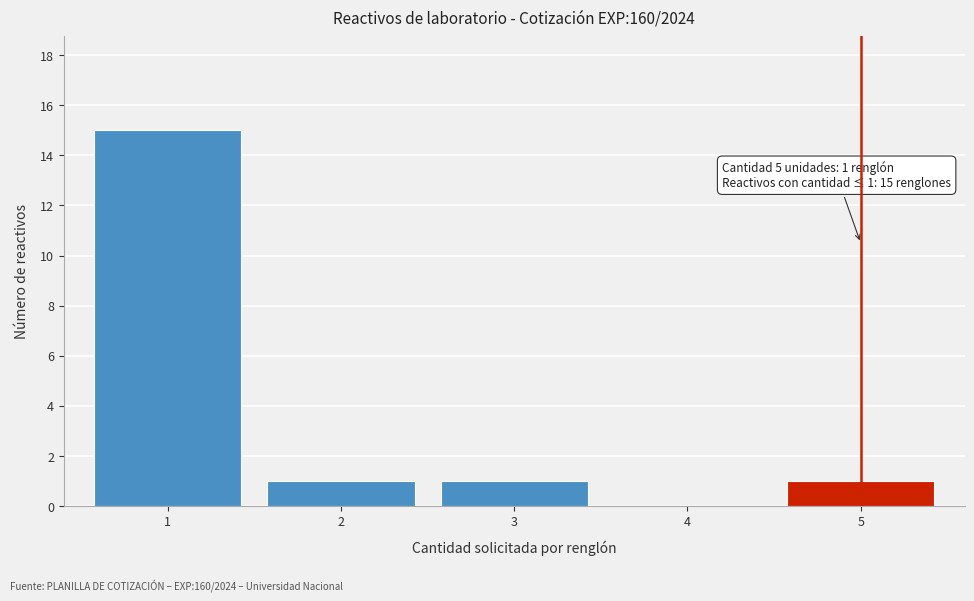

Reading left to right, what are all the values shown in this chart?

1=15	2=1	3=1	4=0	5=1